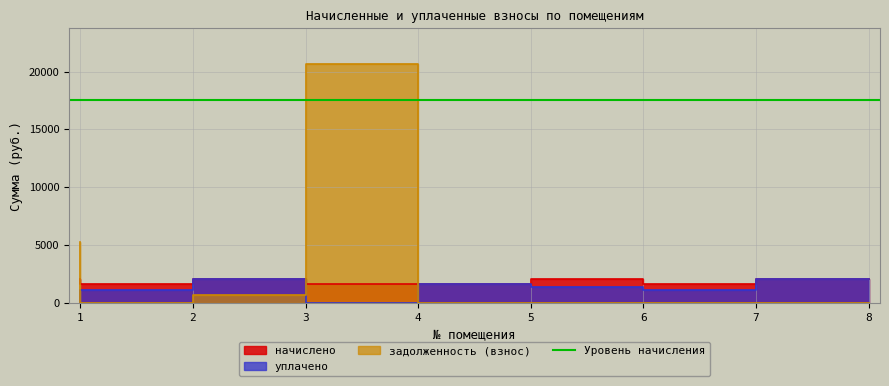

Between 3 and 4, which series saw the biggest shift?

задолженность (взнос)